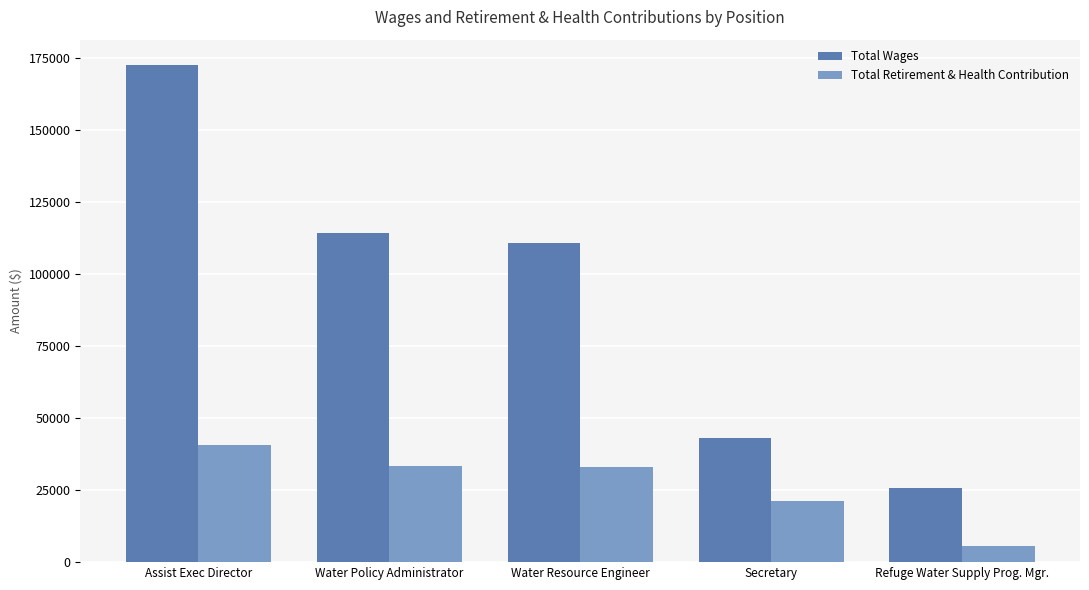

Are the bars grouped side by side (vs. stacked)?

Yes